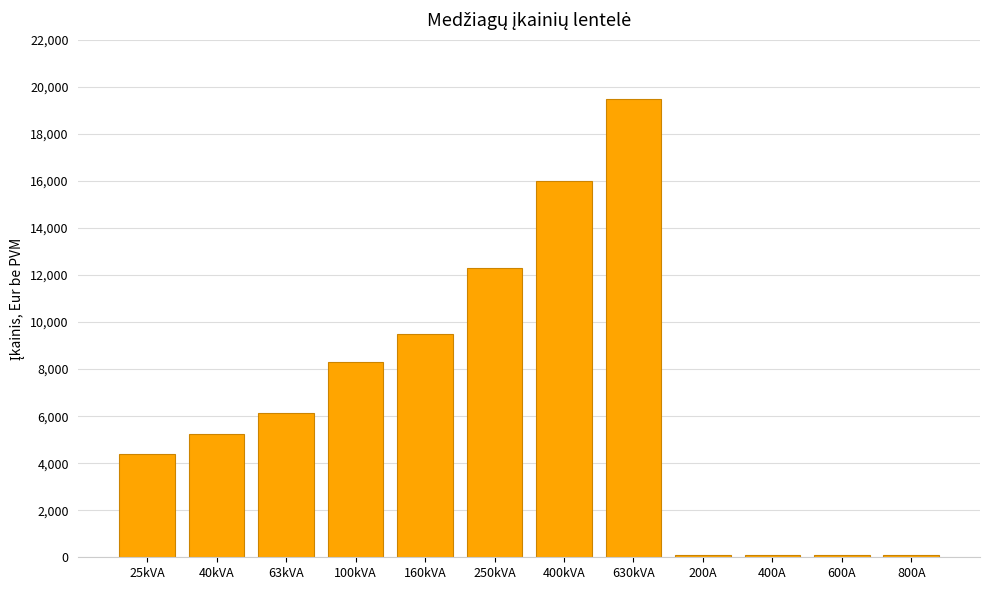

What is the maximum value shown in the chart?

19500.0